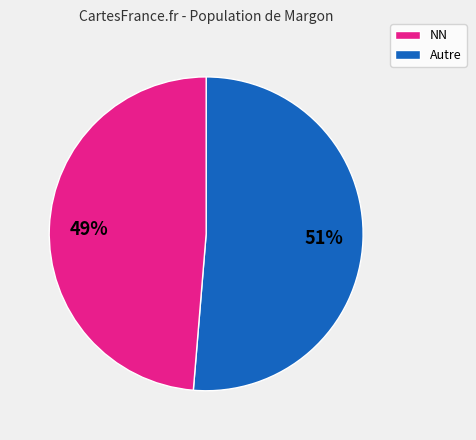

Does any single category account for the majority?

Yes